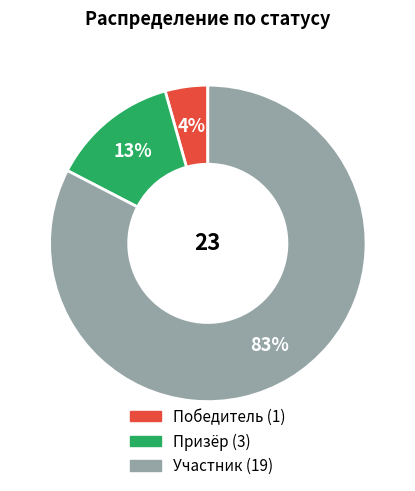

Combined, do Призёр and Победитель account for over 50%?

No